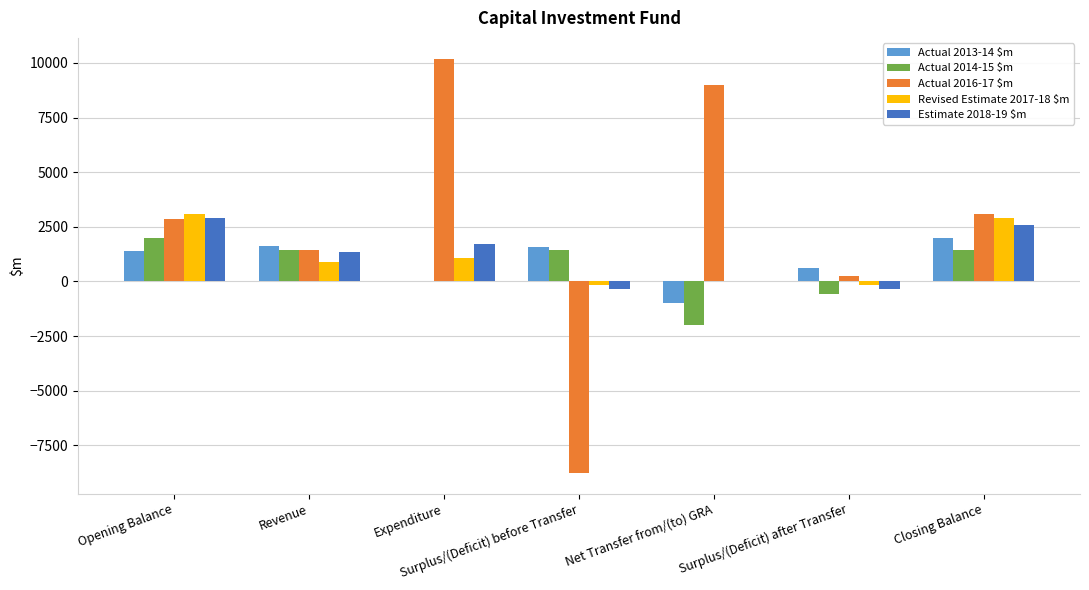

How many series are shown in this chart?

5